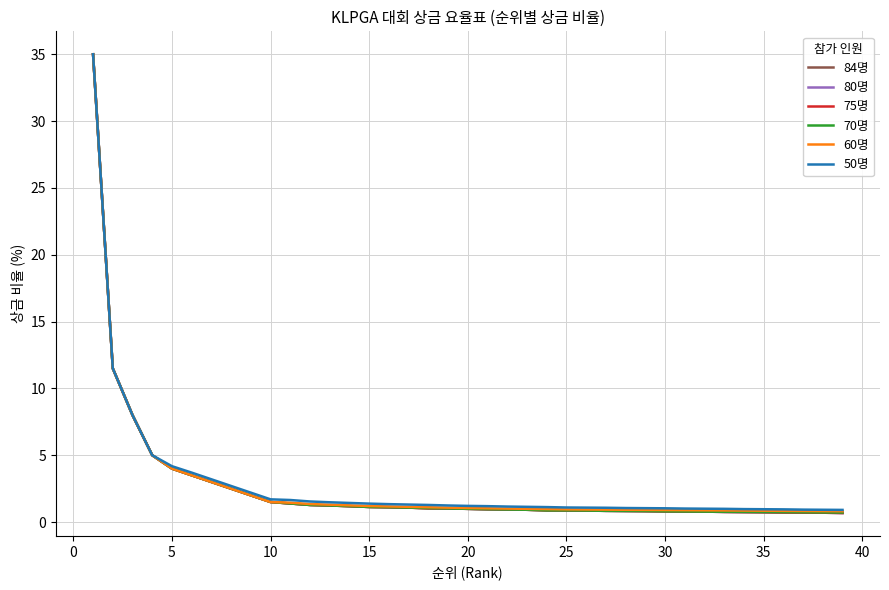

Which series has the largest total across all categories?

50명